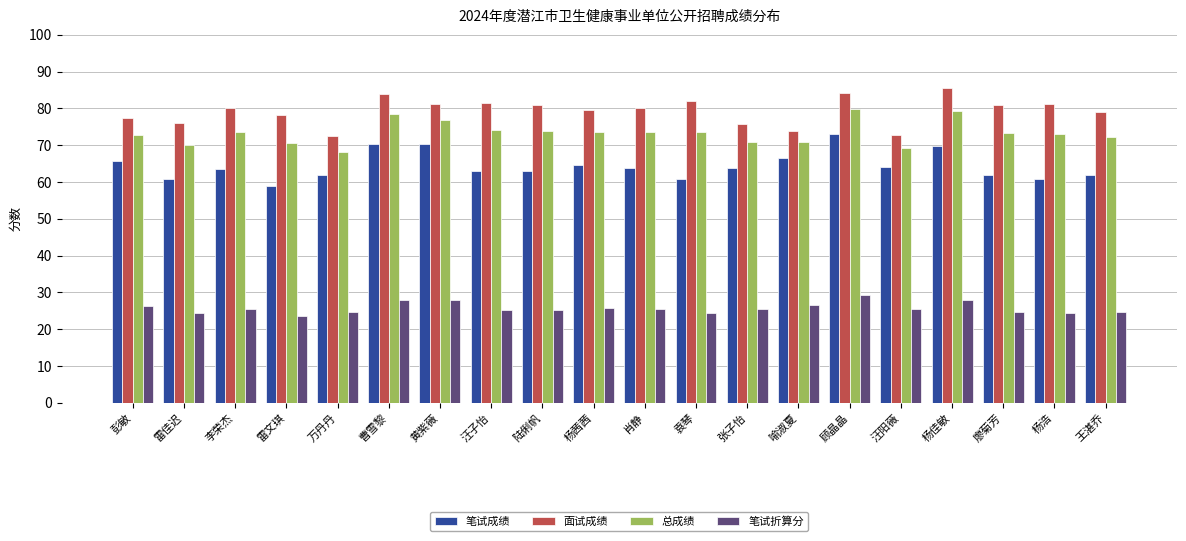

At which label does 笔试折算分 reach its peak?

顾晶晶